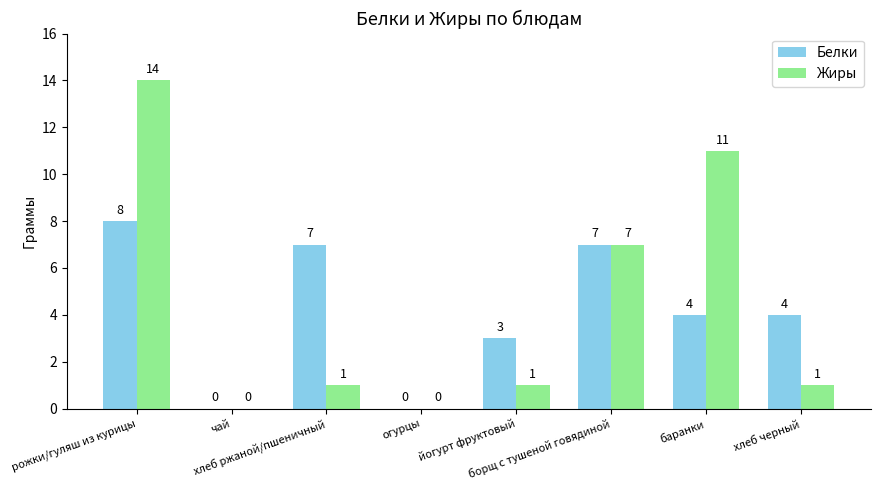

Read the Жиры value at рожки/гуляш из курицы.

14